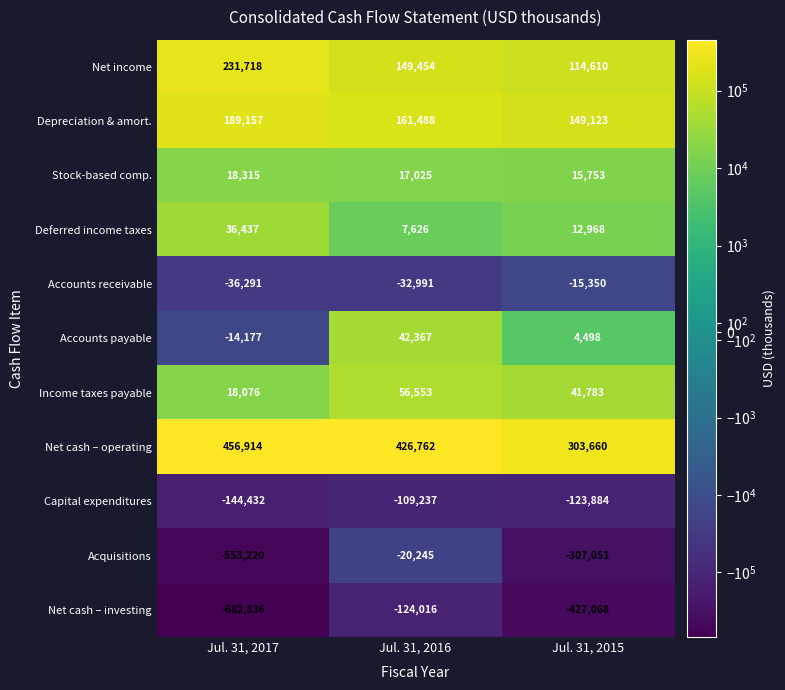

Which series has the largest range (max minus min)?

Net cash – investing